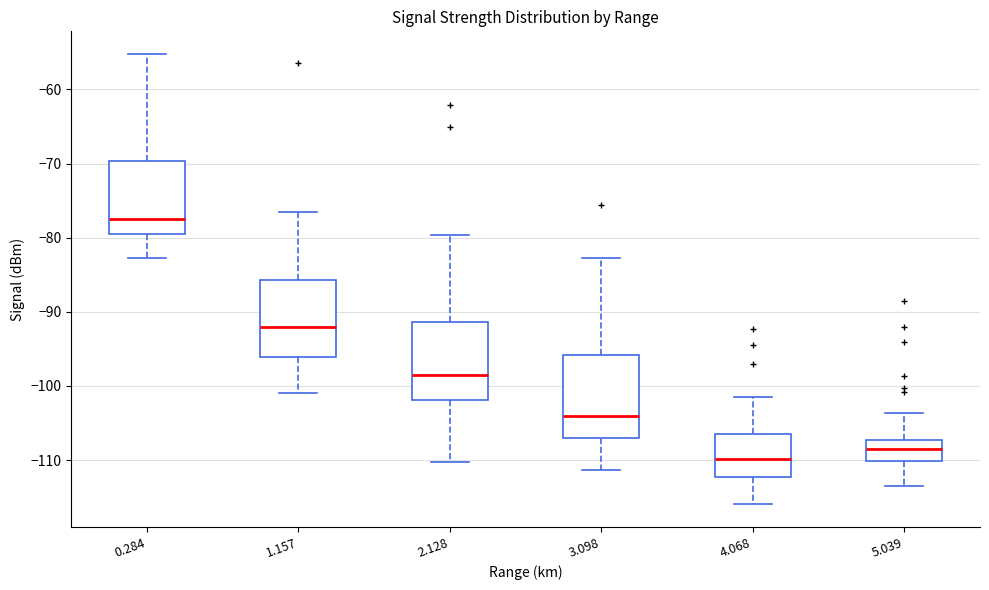

Where does the lower whisker of the box at x = 5.039 end on the y-axis? The values are not printed on the chart, so give them approximately, as read against the axis.

-113